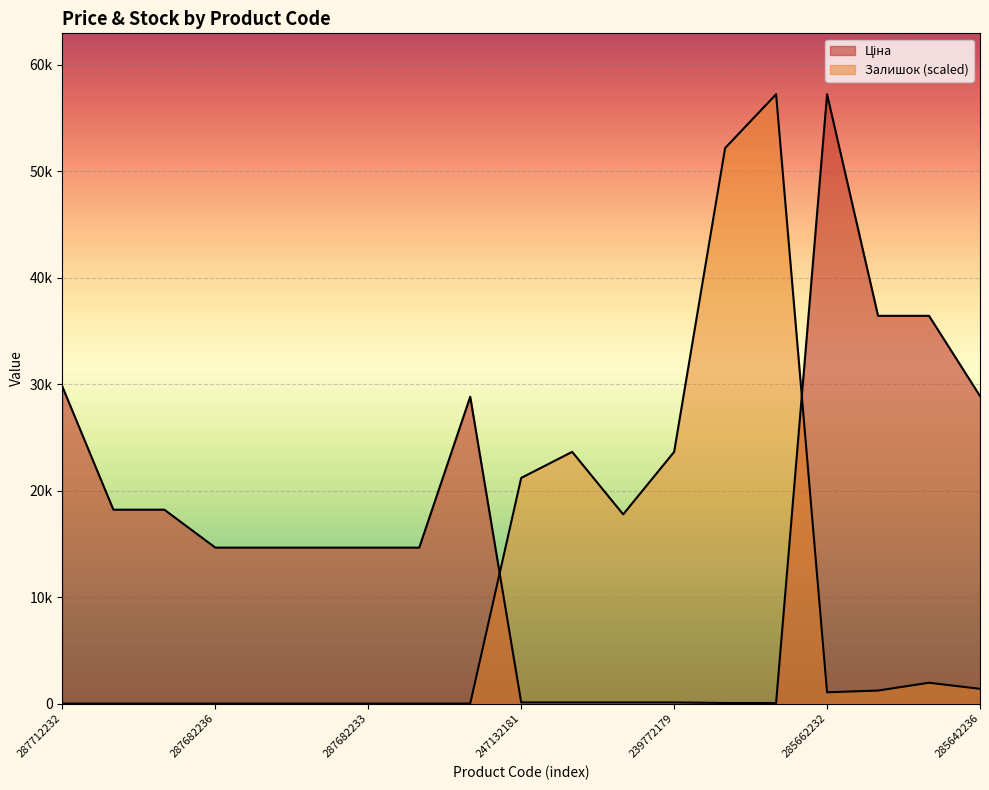

Rank the series by their maximum value, from highest to lowest.

Ціна, Залишок